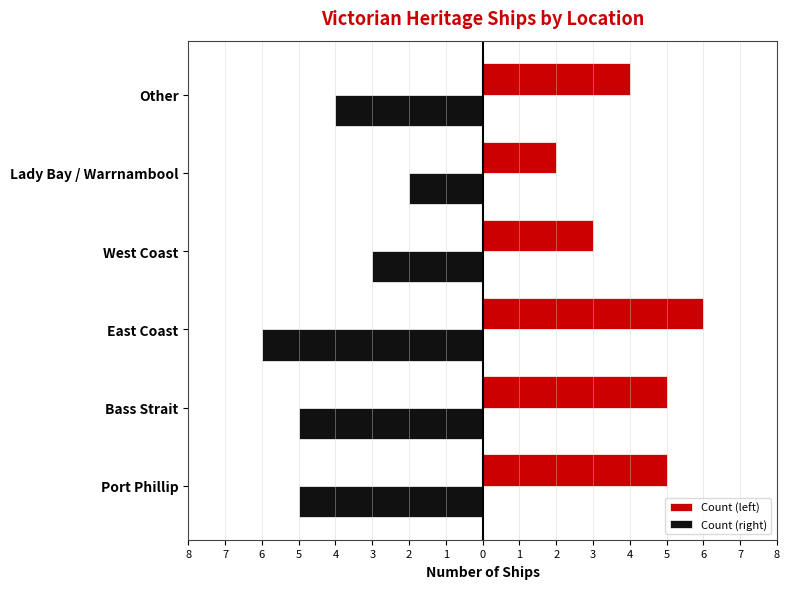

What are all the series names shown in the legend?

Count (left), Count (right)